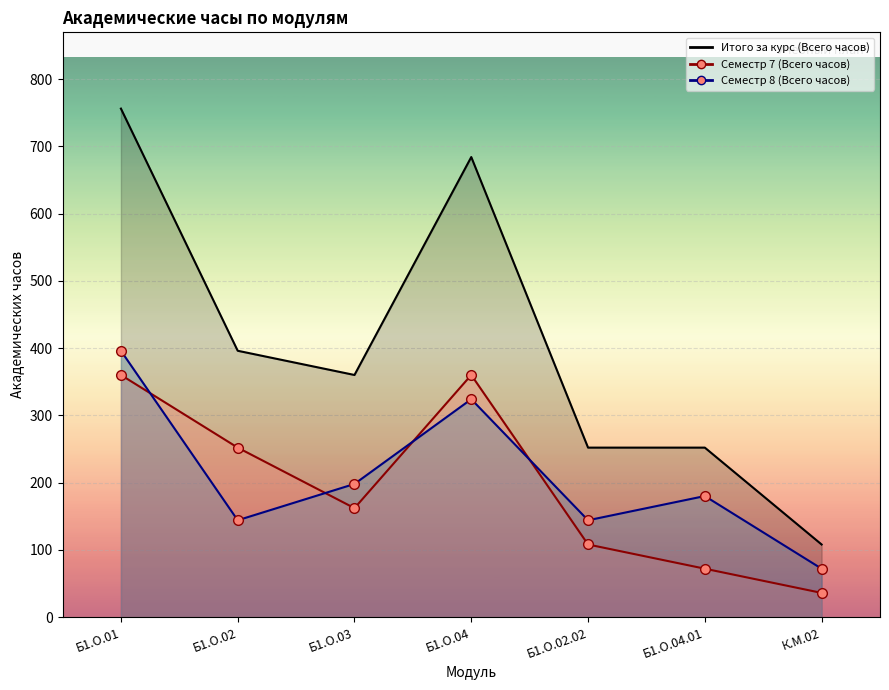

Which series changed the most between Б1.О.03 and Б1.О.04.01?

Итого за курс (Всего часов)